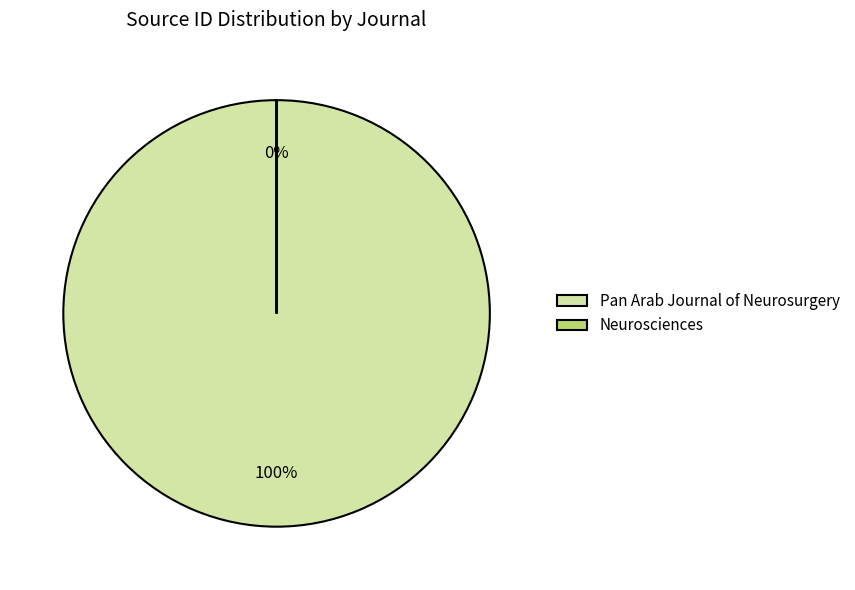

Does Neurosciences account for over 50% of the chart?

No